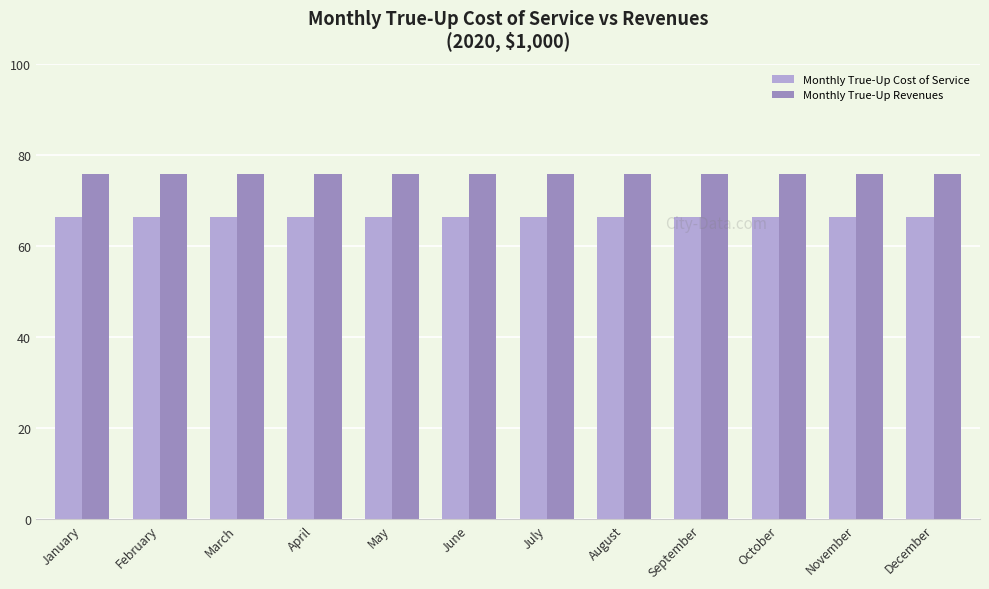

Are the bars horizontal?

No